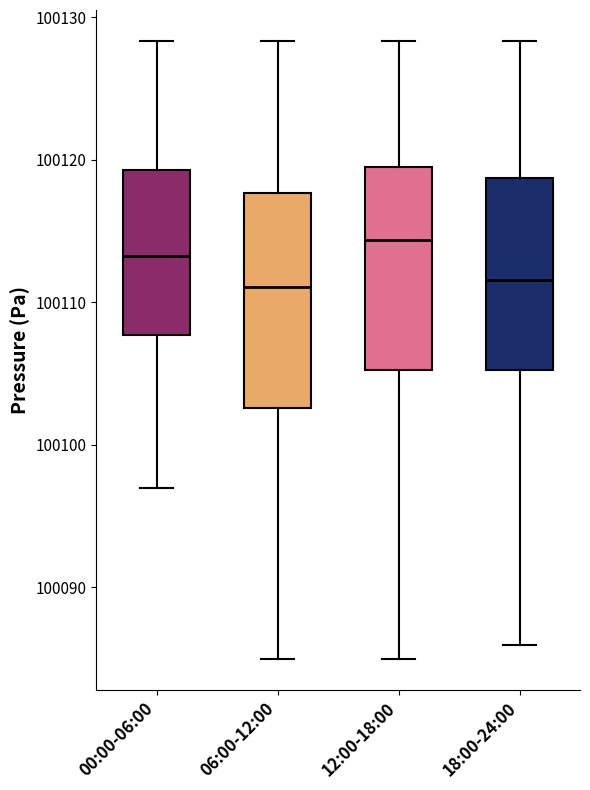

Reading left to right, transcribe this box plot: for each box, give where its median line is, the range the box spans, and where its two whiskers end, as read against the y-axis. The values are not printed on the chart, so give them approximately, as read against the axis.

00:00-06:00: median 100113, box 100108 to 100119, whiskers 100097 to 100128
06:00-12:00: median 100111, box 100103 to 100118, whiskers 100085 to 100128
12:00-18:00: median 100114, box 100105 to 100119, whiskers 100085 to 100128
18:00-24:00: median 100112, box 100105 to 100119, whiskers 100086 to 100128